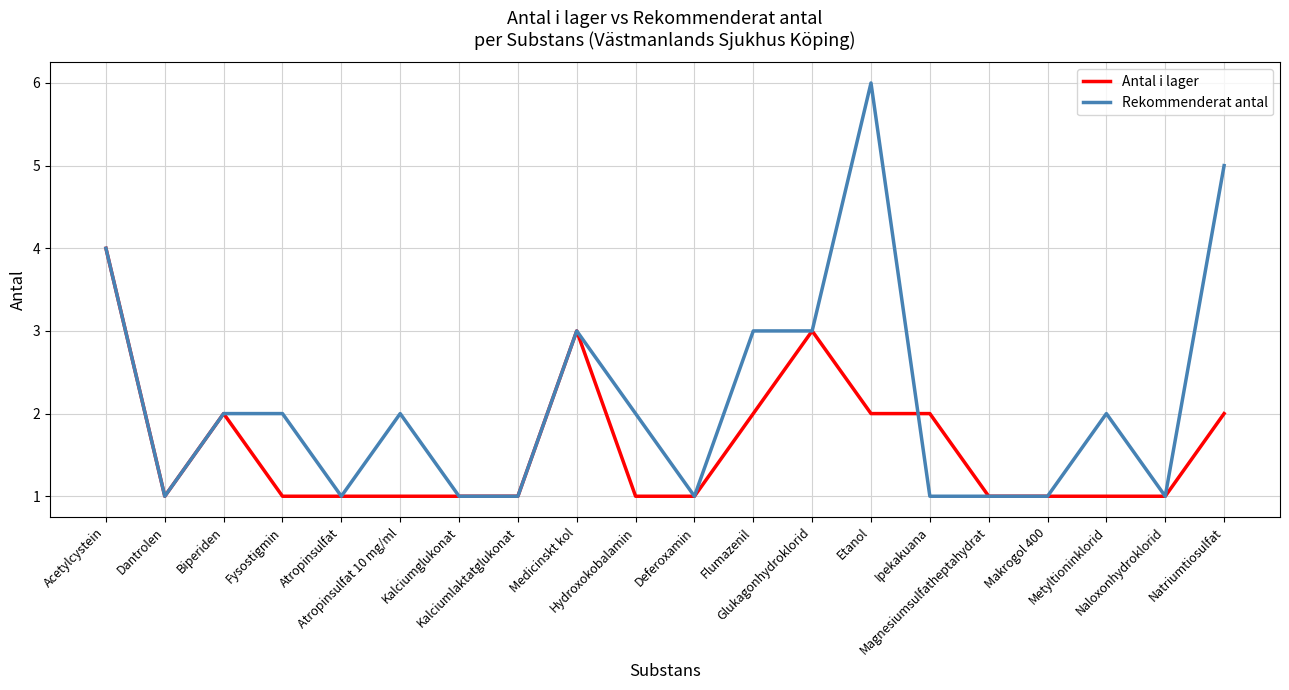

Which series has the largest range (max minus min)?

Rekommenderat antal